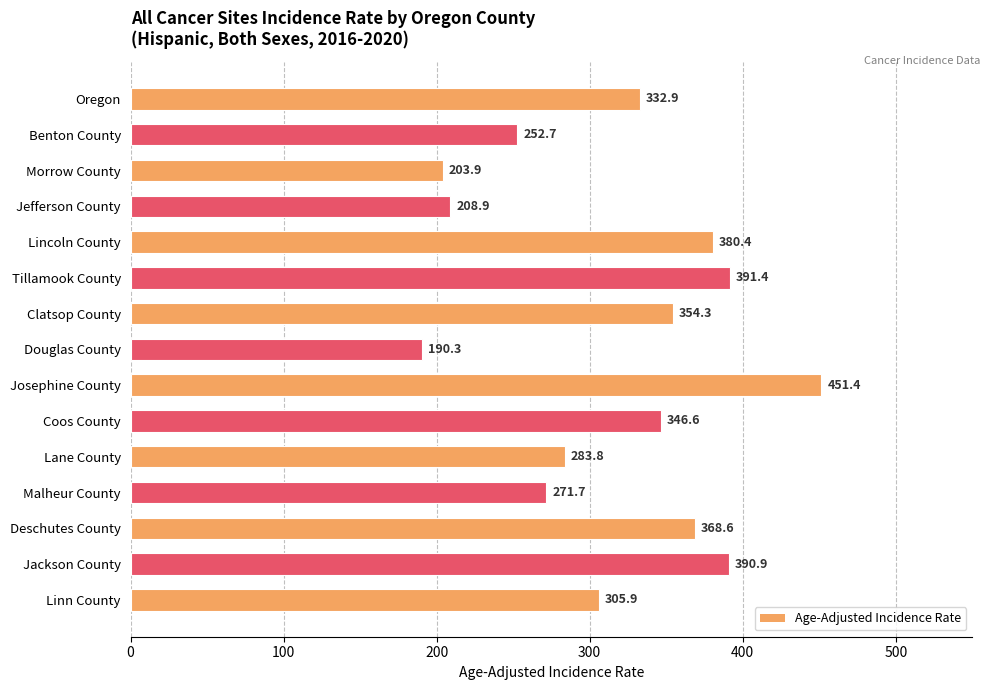

Reading bottom to top, extract all data points from this chart.

Linn County=305.9	Jackson County=390.9	Deschutes County=368.6	Malheur County=271.7	Lane County=283.8	Coos County=346.6	Josephine County=451.4	Douglas County=190.3	Clatsop County=354.3	Tillamook County=391.4	Lincoln County=380.4	Jefferson County=208.9	Morrow County=203.9	Benton County=252.7	Oregon=332.9